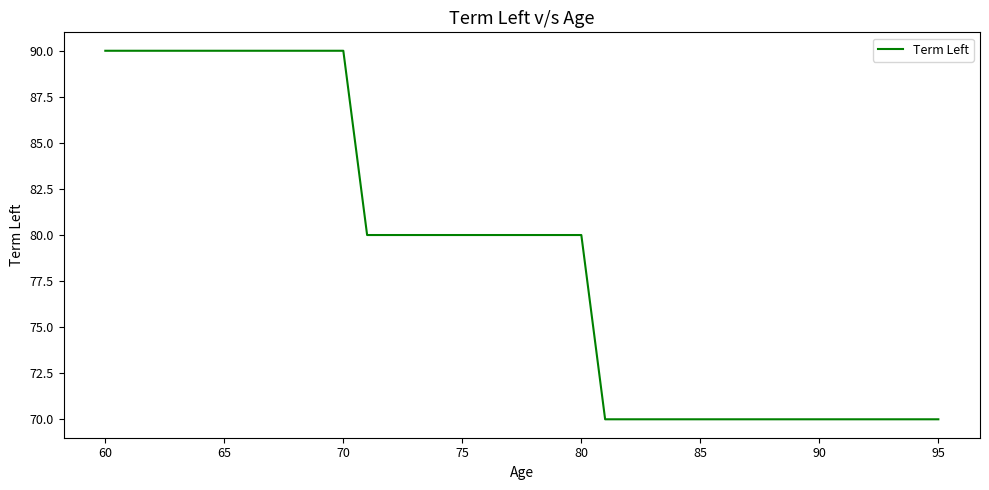

What is the sum of all values?

2840